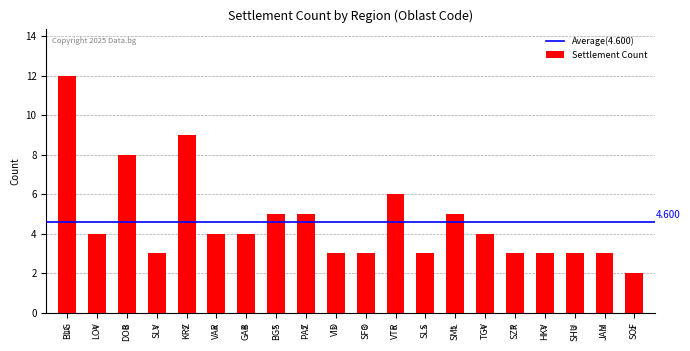

How many values are between 3 and 5?

15